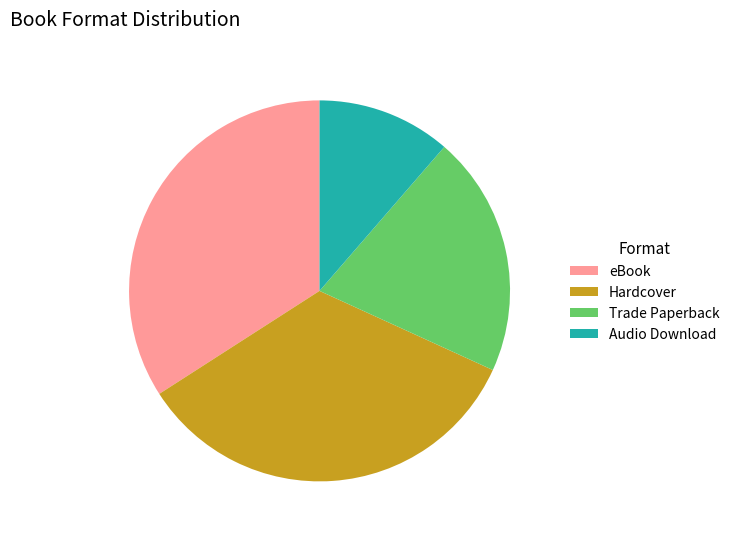

Which category has the smallest portion of the pie?

Audio Download